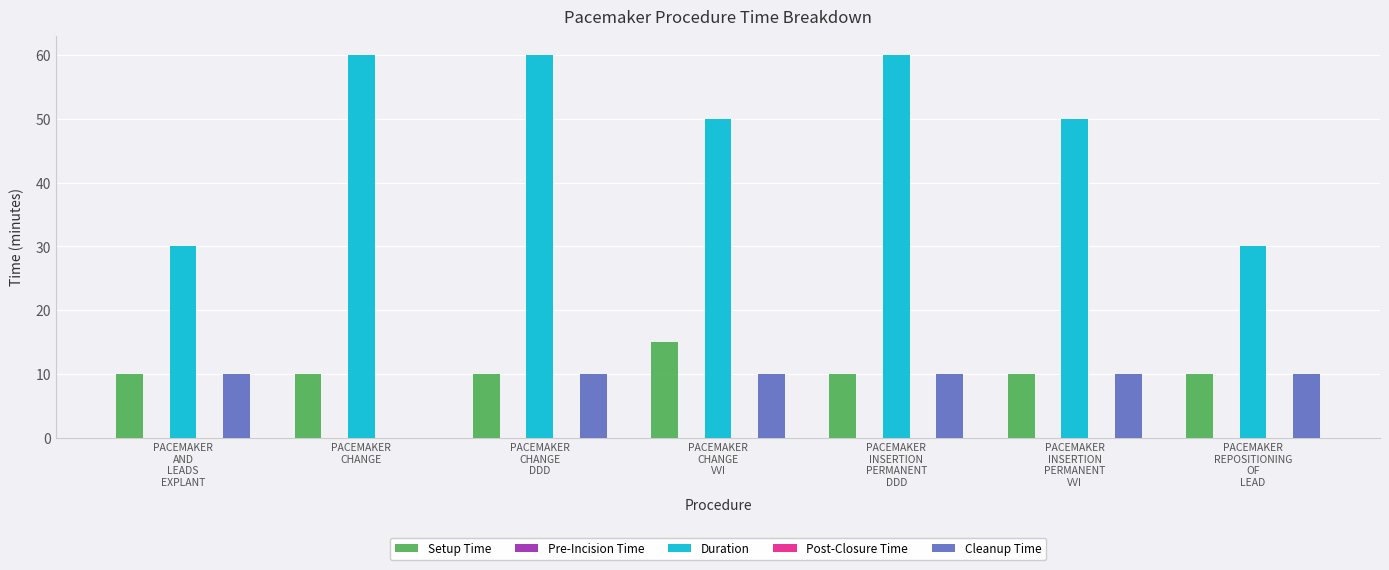

What is the label of the 6th bar from the right?

PACEMAKER
CHANGE